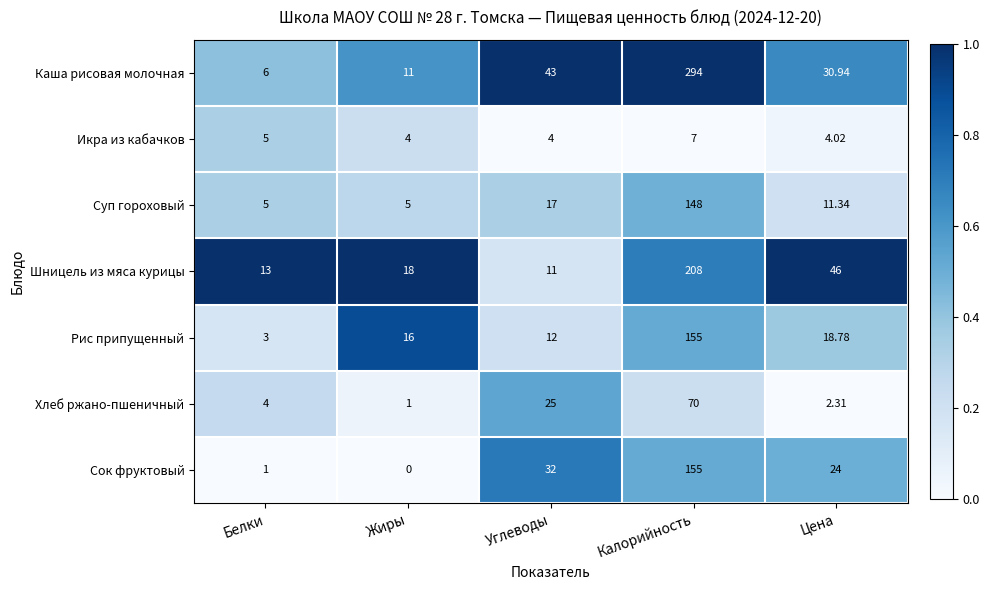

Rank the series at Жиры from lowest to highest value.

Сок фруктовый, Хлеб ржано-пшеничный, Икра из кабачков, Суп гороховый, Каша рисовая молочная, Рис припущенный, Шницель из мяса курицы